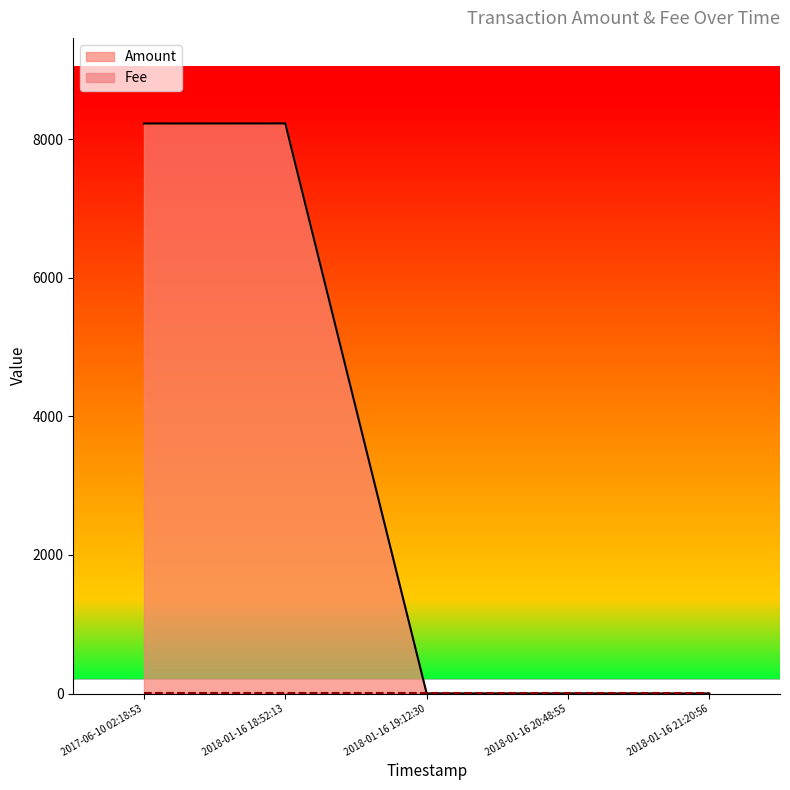

Rank the categories by value from lowest to highest.

2018-01-16 21:20:56, 2018-01-16 19:12:30, 2018-01-16 20:48:55, 2017-06-10 02:18:53, 2018-01-16 18:52:13